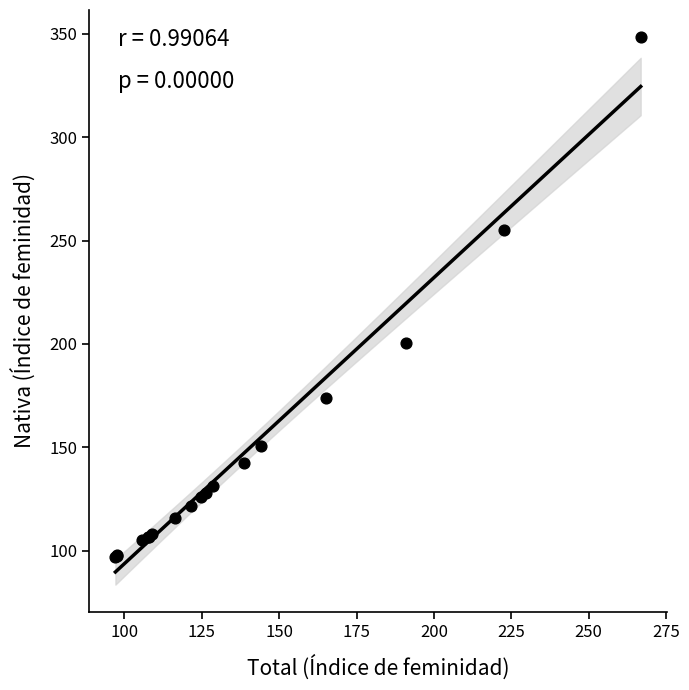

What Y value in the scatter plot is closest to 222?

200.3